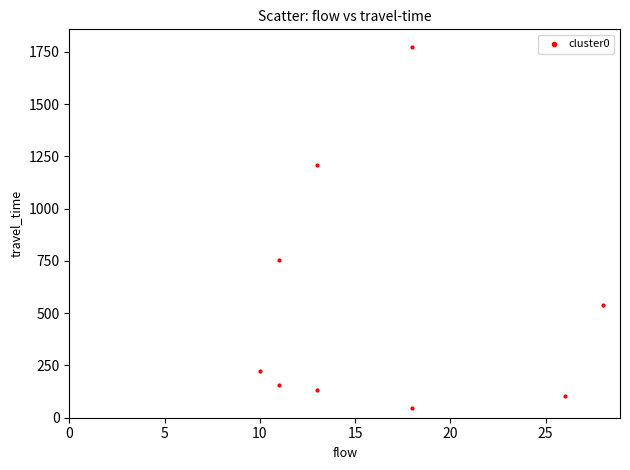

What Y value in the scatter plot is closest to 909?

756